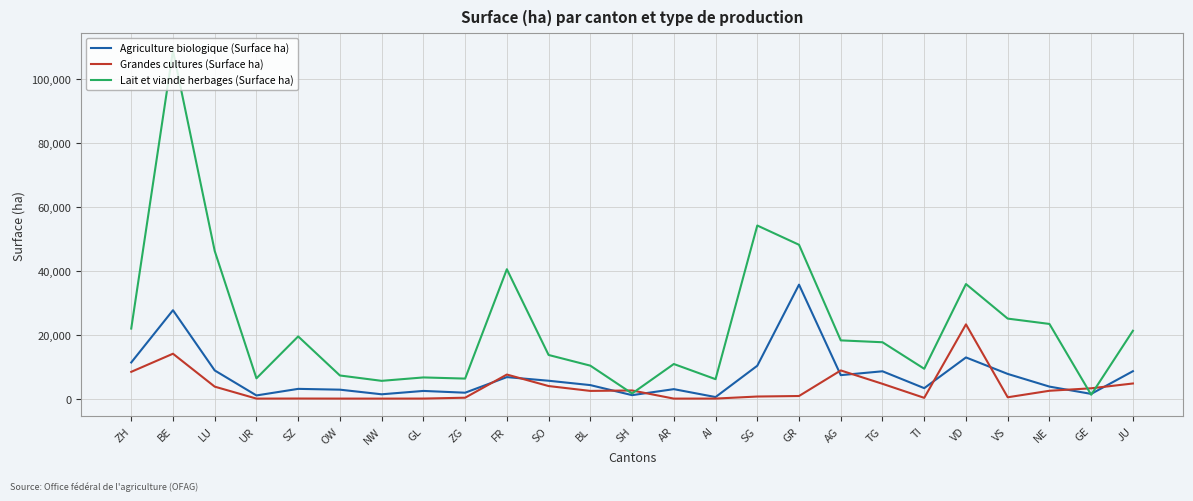

What is the sum of all Grandes cultures (Surface ha) values?

92014